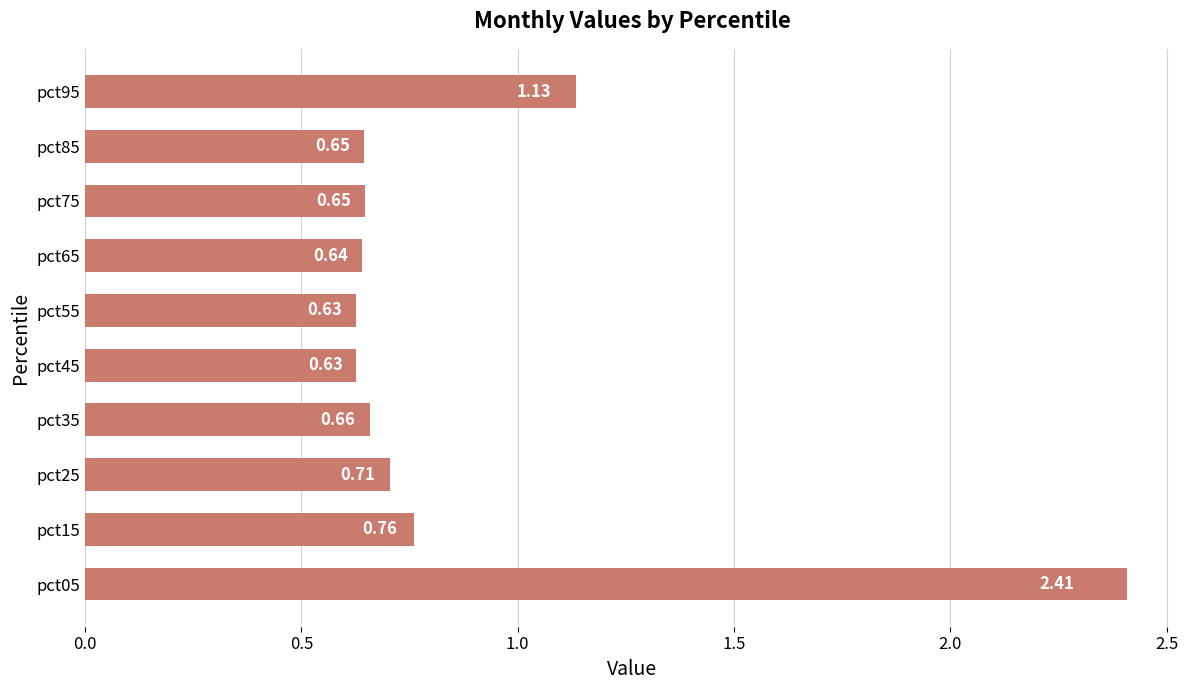

Does the chart contain stacked bars?

No